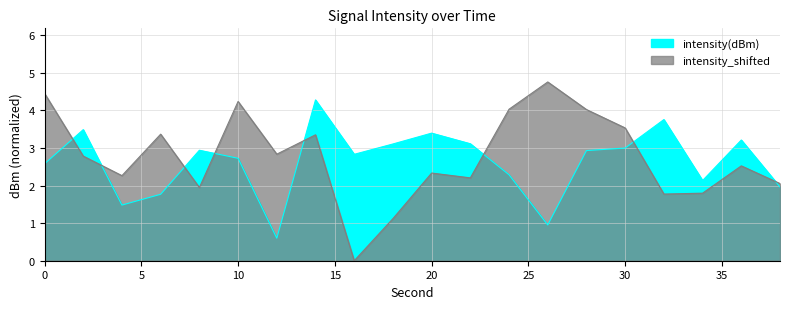

Between 2 and 18, which series saw the biggest shift?

intensity_shifted